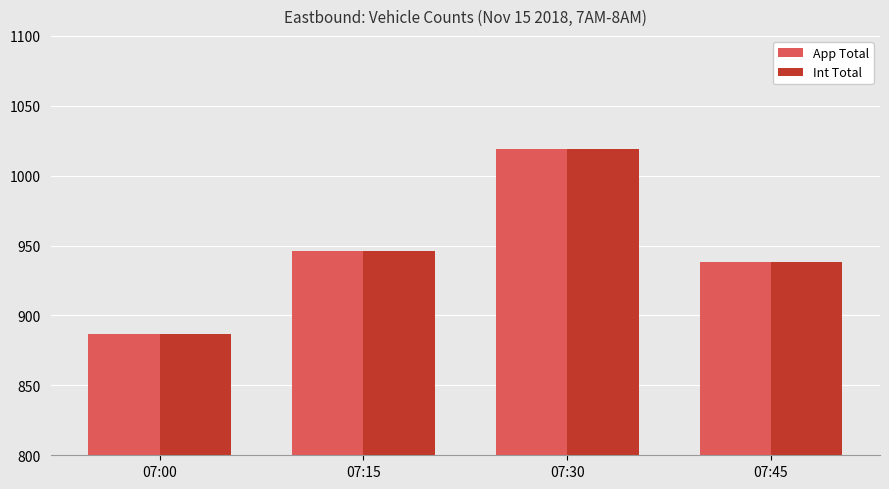

At how many categories does at least one series exceed 1011?

1